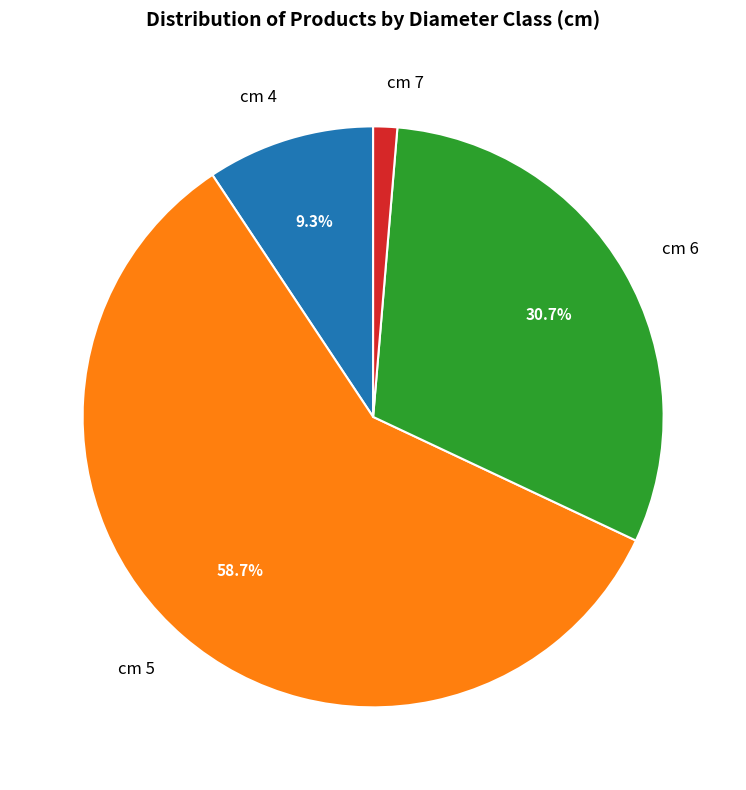

Is the sum of cm 5 and cm 4 greater than half?

Yes